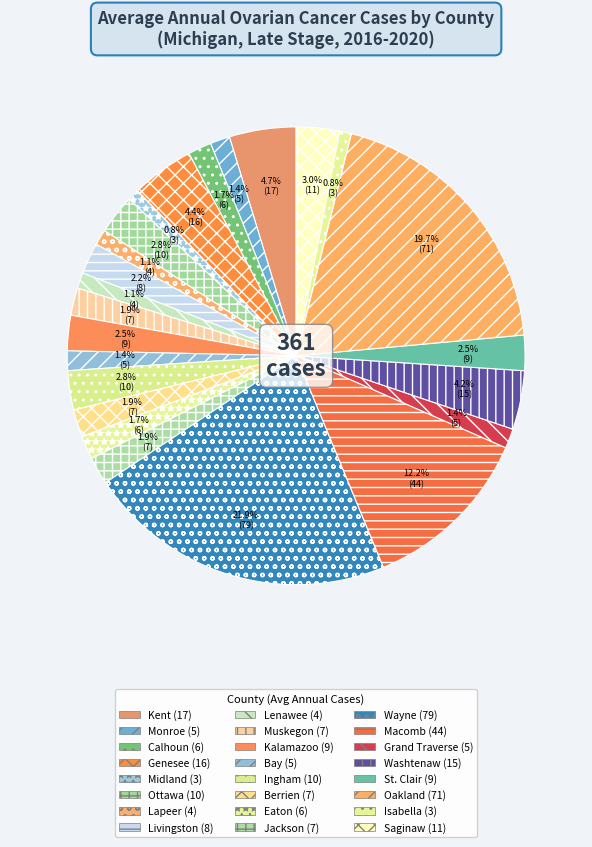

Is Genesee the majority of the pie?

No